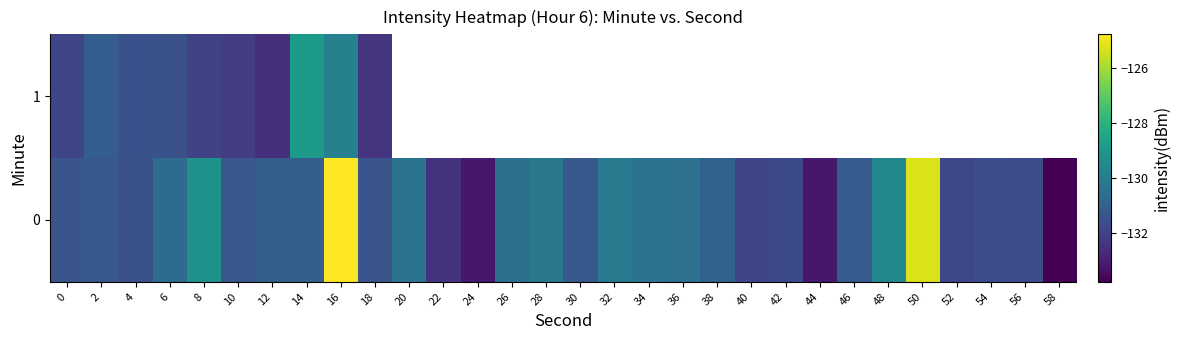

How many data points does each series have?

30